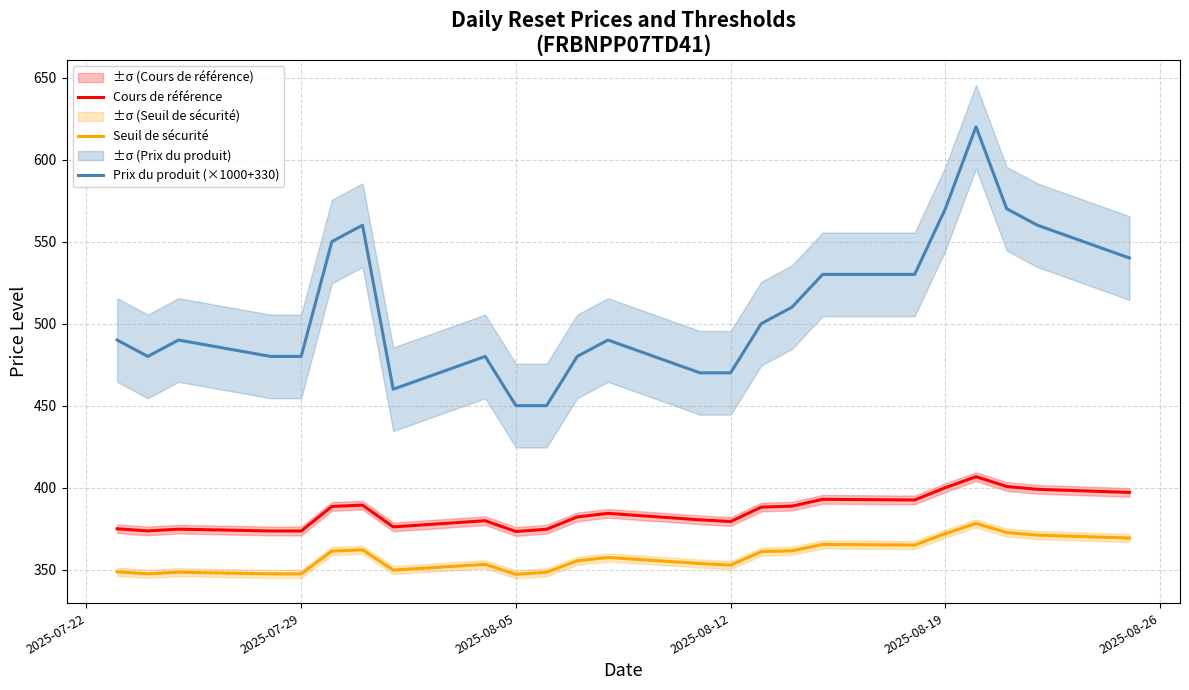

Which series has the largest range (max minus min)?

Prix du produit (×1000+330)